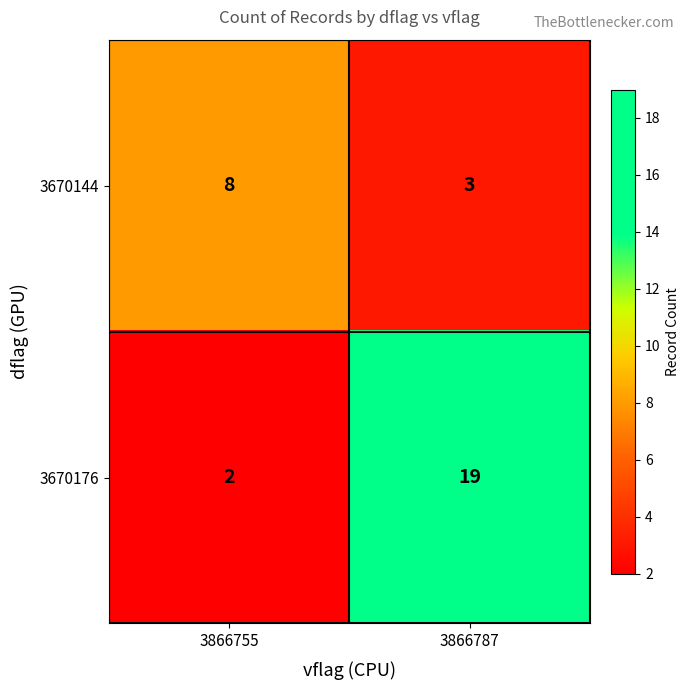

Where is 3670176 nearest to the value 10?

3866755